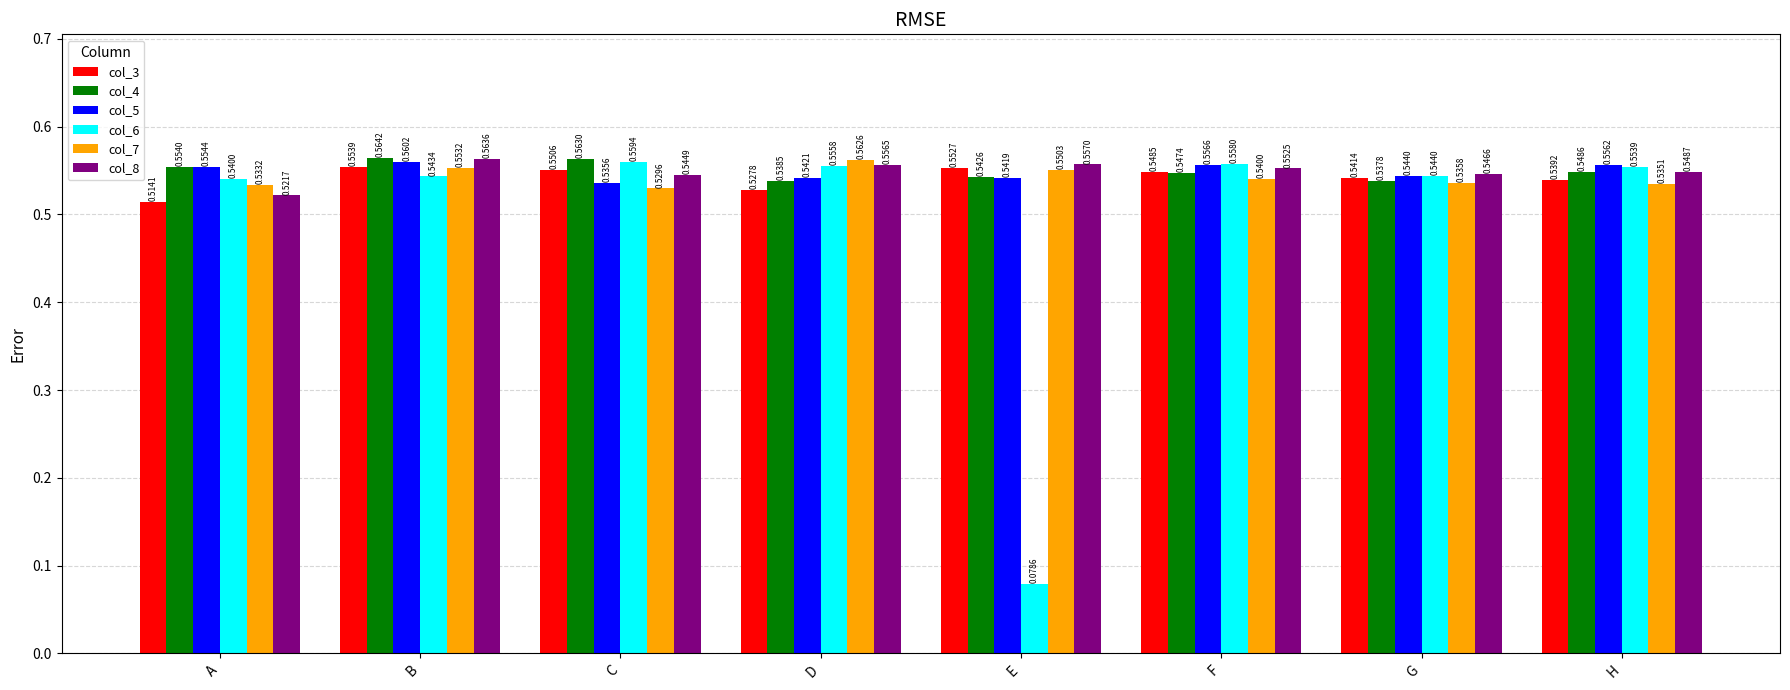

Is the value of col_3 at G greater than the value of col_4 at B?

No